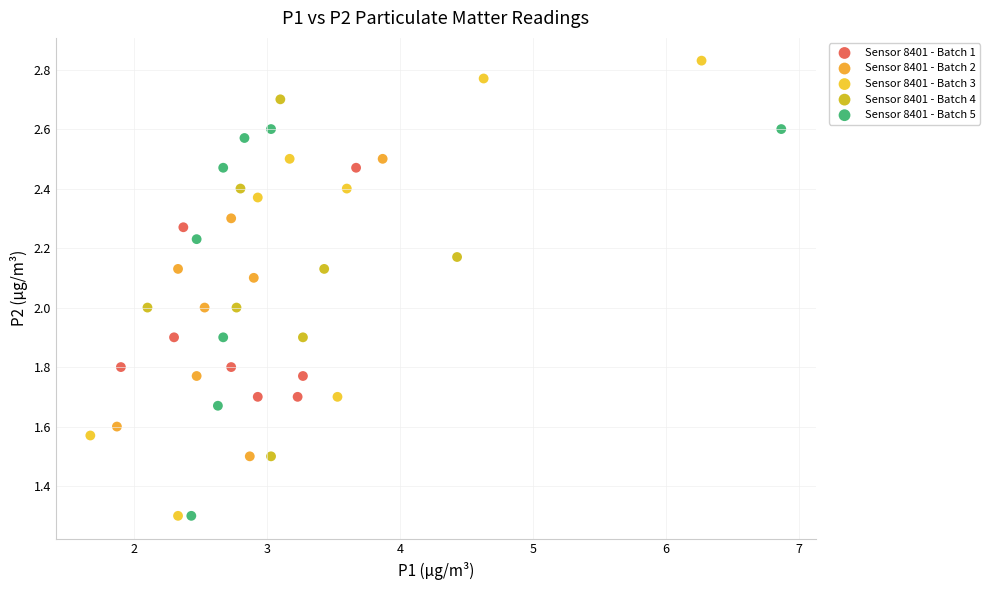

Which series has the widest spread of Y values?

Sensor 8401 - Batch 3